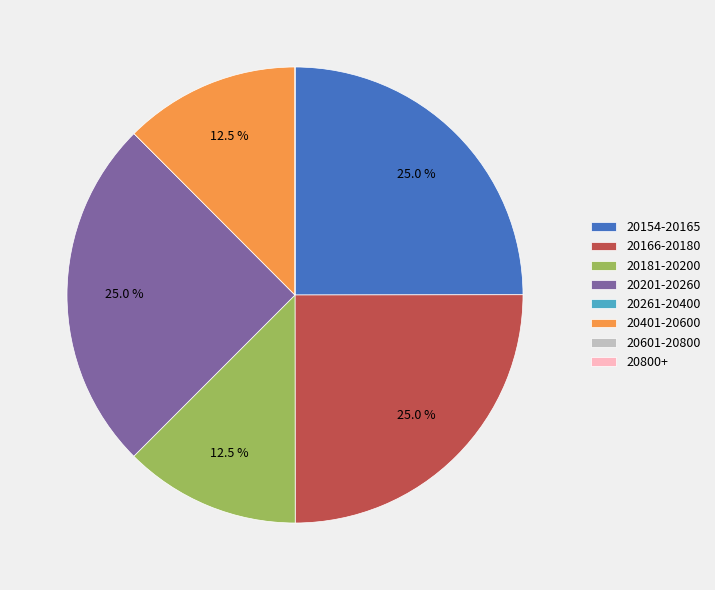

What is the total percentage of 20181-20200 and 20166-20180?

37.5%